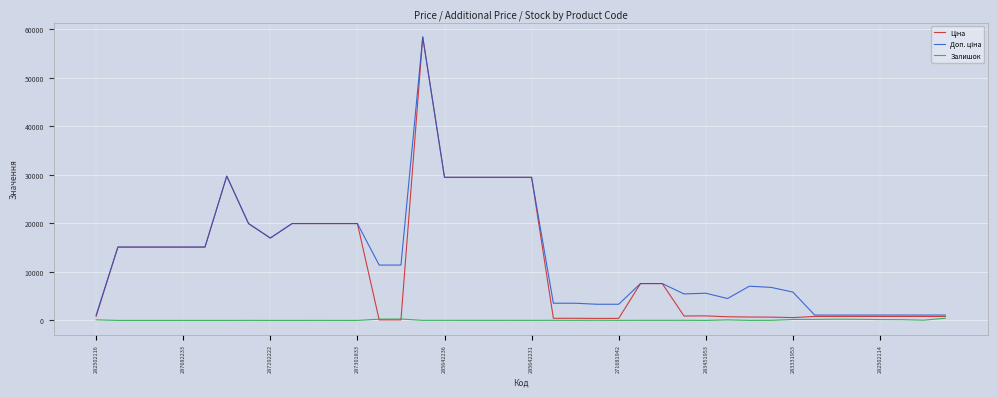

What is the greatest value displayed?

58426.5